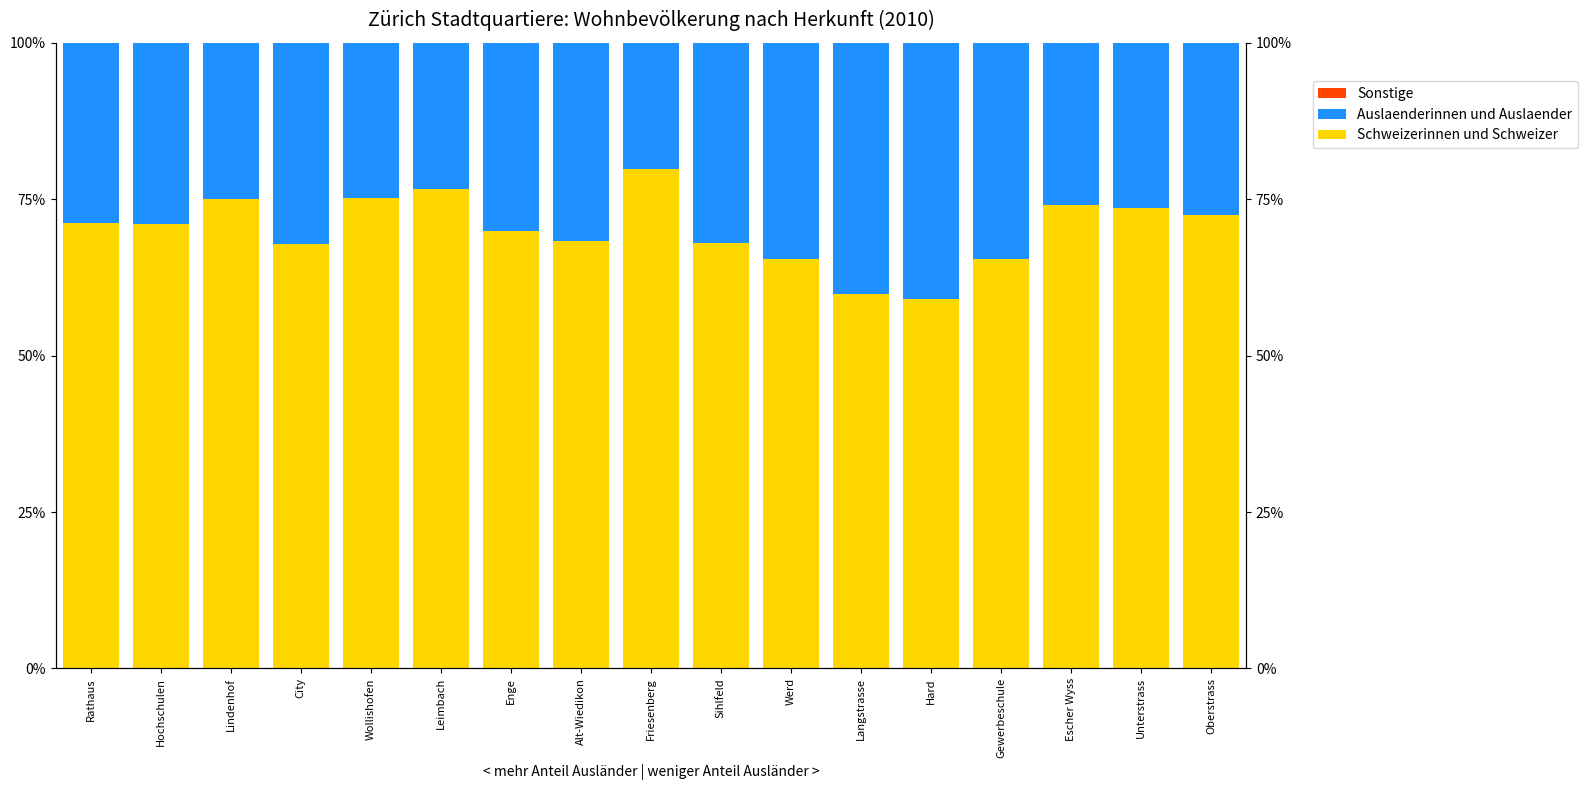

At which label does Auslaenderinnen und Auslaender reach its minimum?

Friesenberg